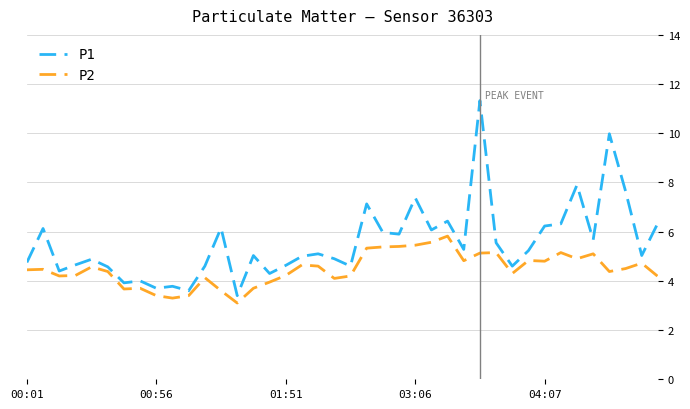

What are all the series names shown in the legend?

P1, P2